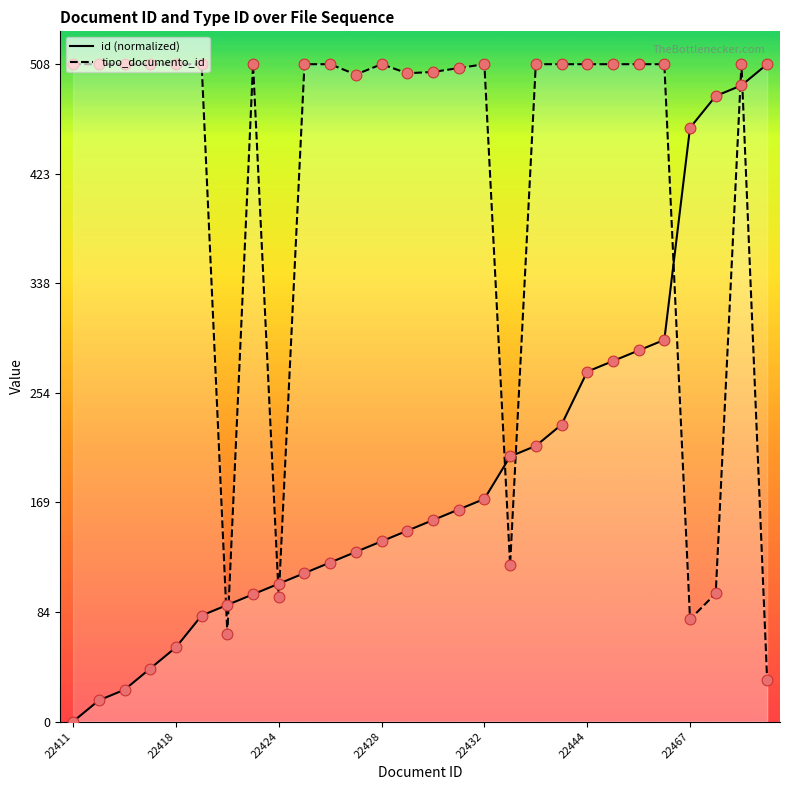

What is the total value across all series at 22429?

648.5